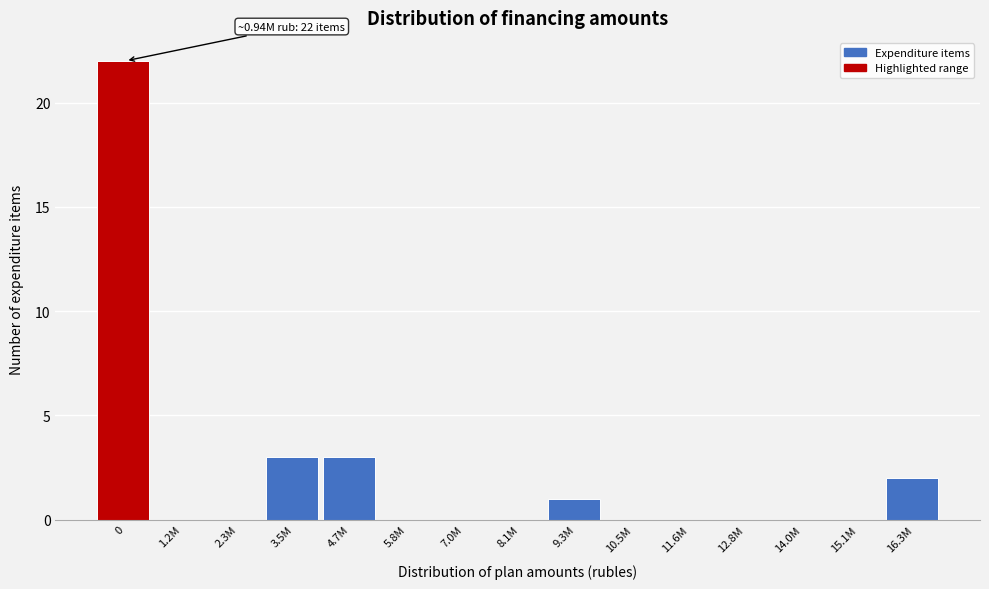

Reading left to right, list all the values displayed in this chart.

0=22	1.2M=0	2.3M=0	3.5M=3	4.7M=3	5.8M=0	7.0M=0	8.1M=0	9.3M=1	10.5M=0	11.6M=0	12.8M=0	14.0M=0	15.1M=0	16.3M=2